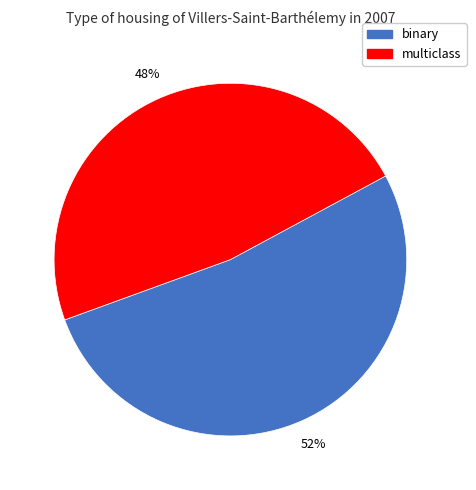

To the nearest percent, what is the average slice percentage?

50%